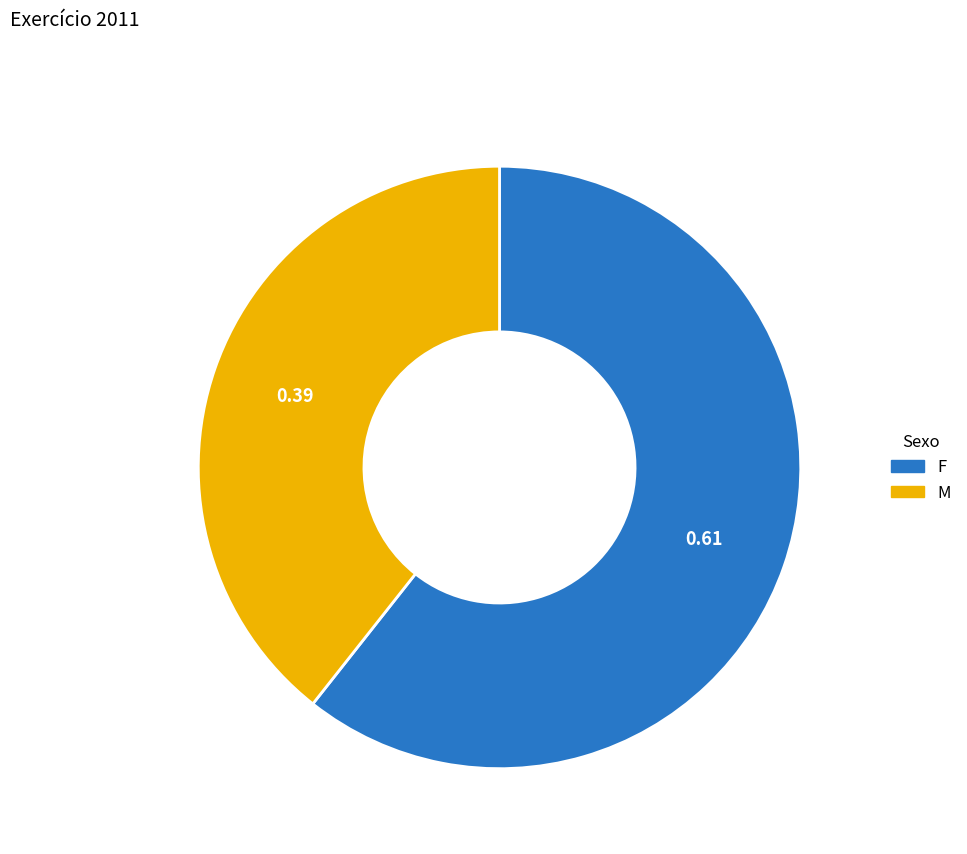

Is the sum of M and F greater than half?

Yes